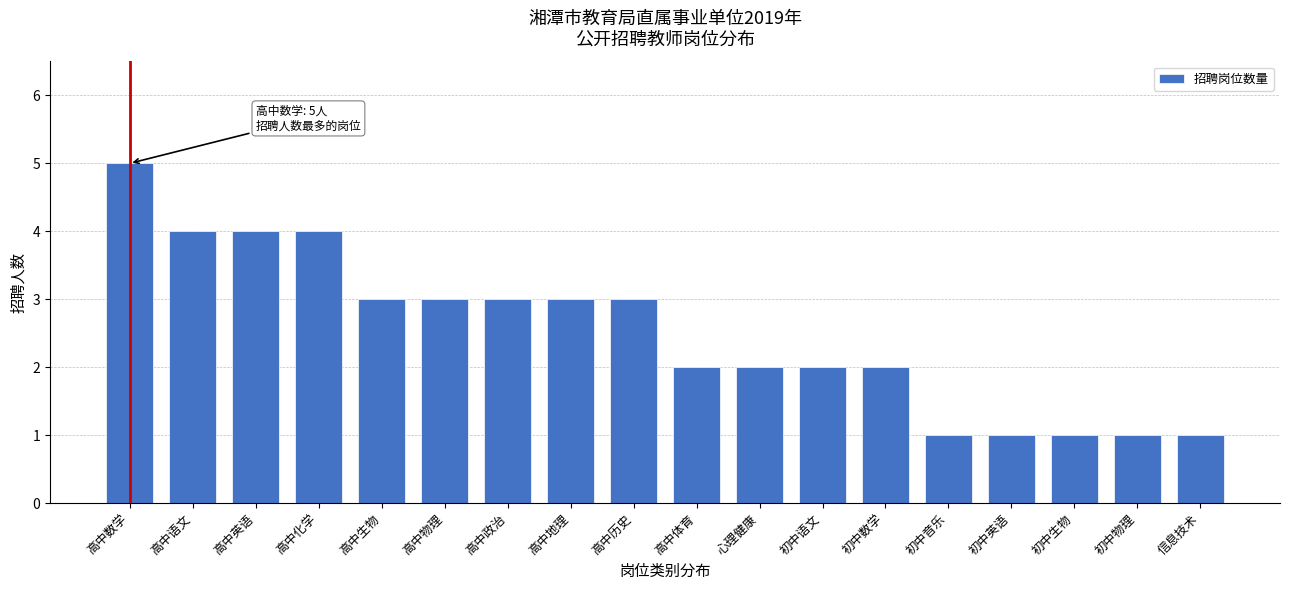

Reading right to left, transcribe all the data shown in this chart.

信息技术=1	初中物理=1	初中生物=1	初中英语=1	初中音乐=1	初中数学=2	初中语文=2	心理健康=2	高中体育=2	高中历史=3	高中地理=3	高中政治=3	高中物理=3	高中生物=3	高中化学=4	高中英语=4	高中语文=4	高中数学=5